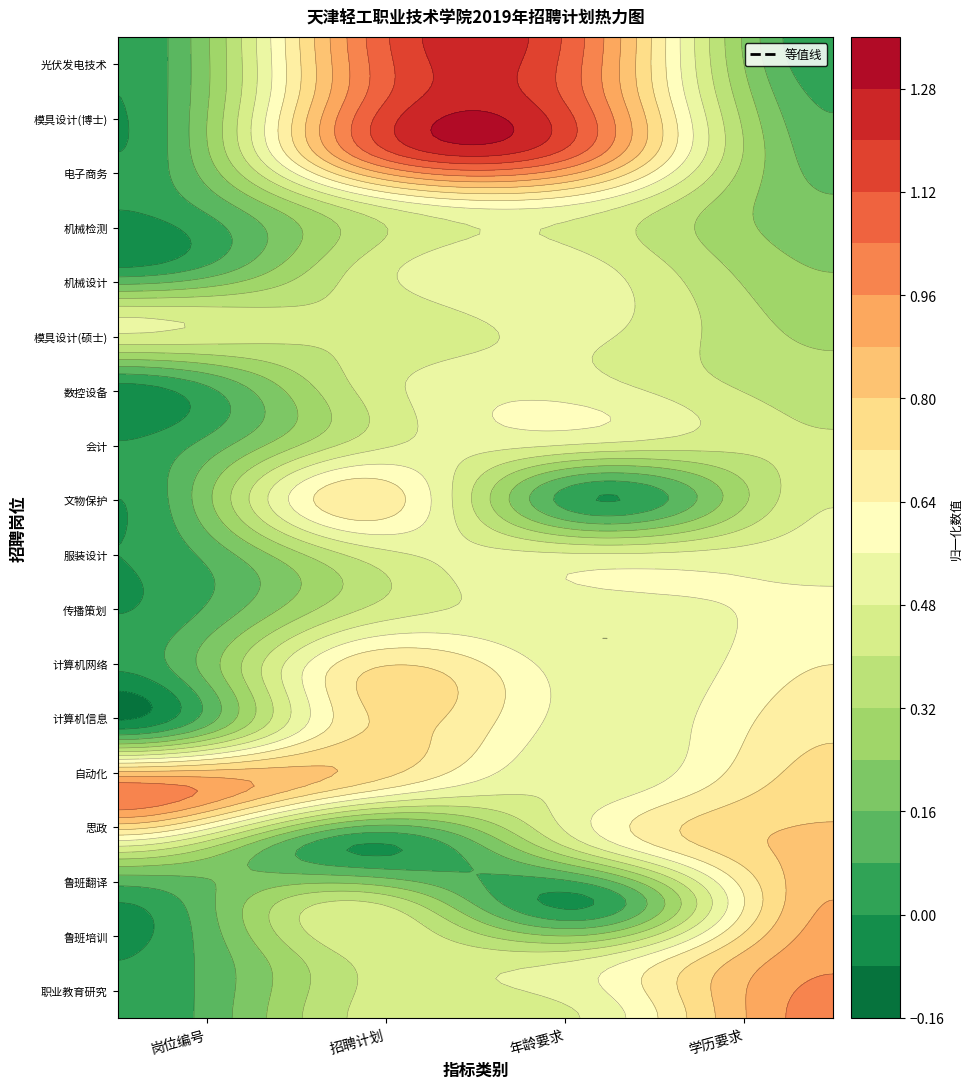

At which category is the sum across all series the highest?

招聘计划